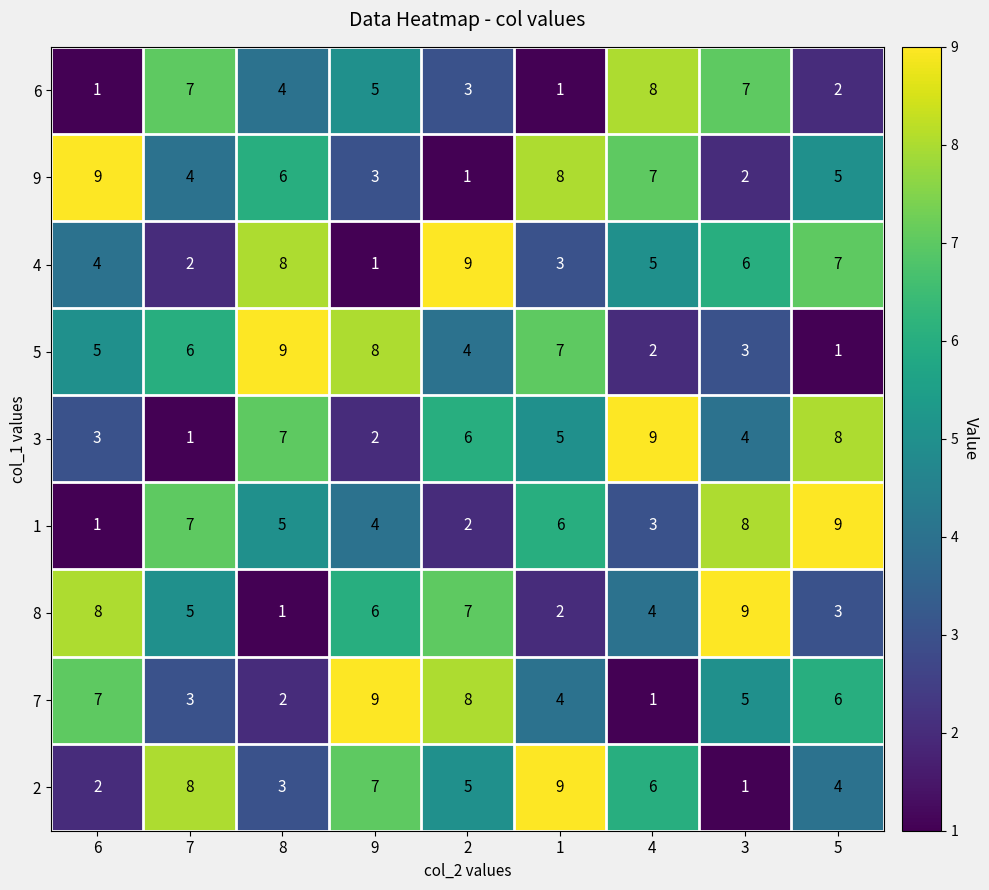

What is the average value of the 2 series?

5